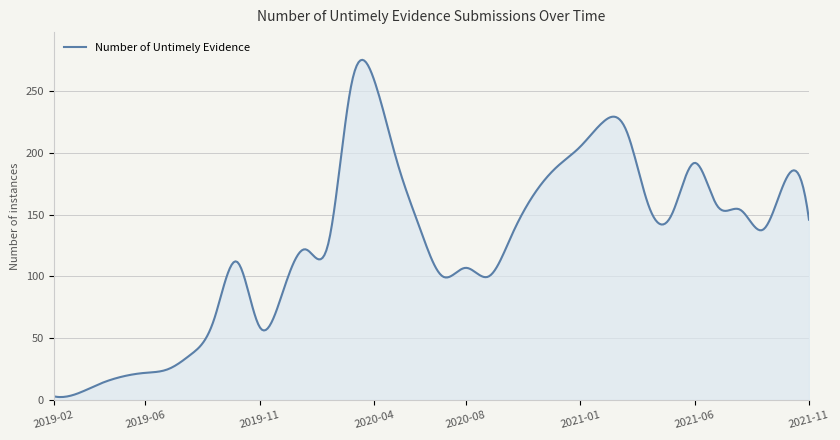

What is the greatest value displayed?

275.4